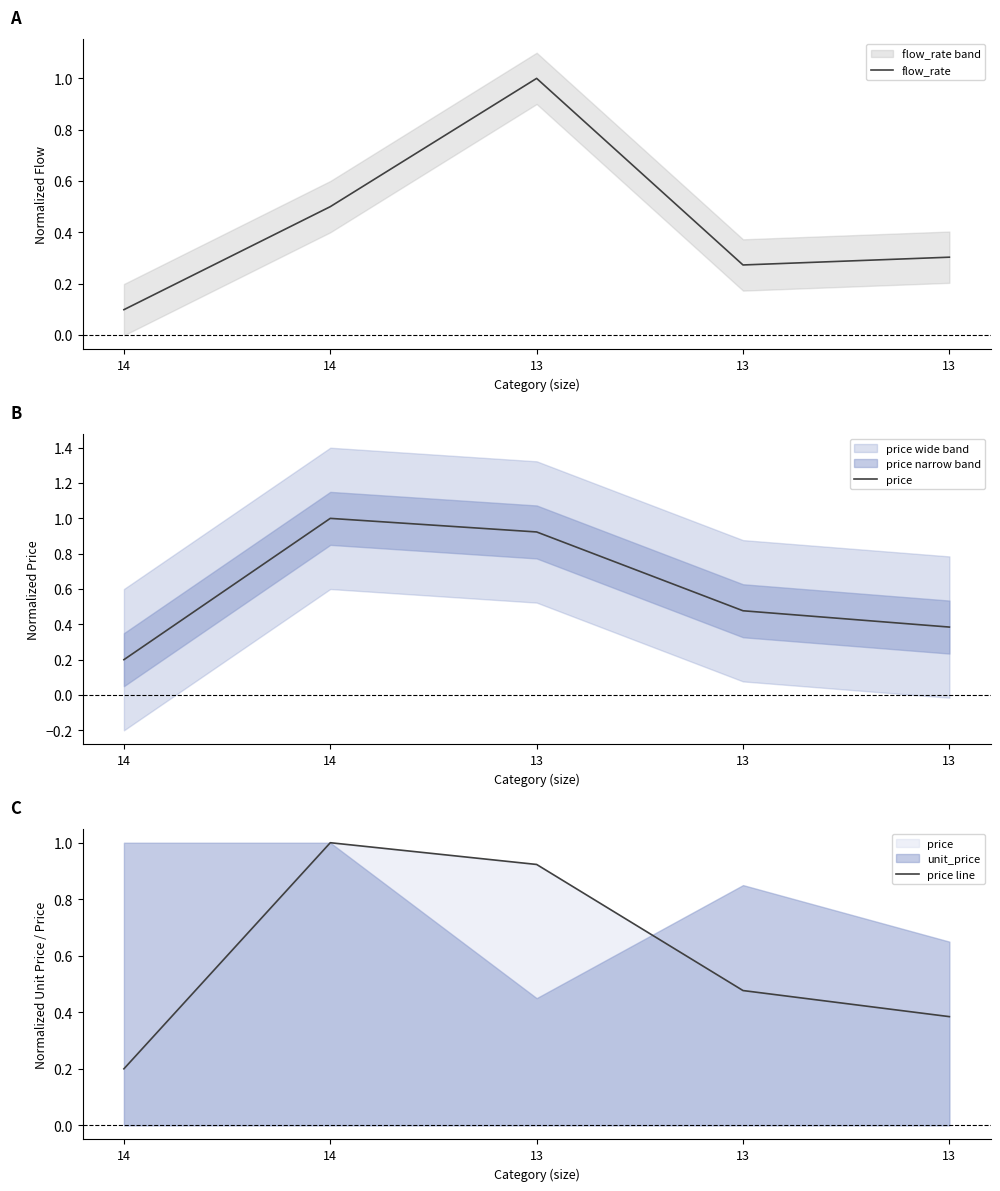

True or false: price and price line cross at least once.

False